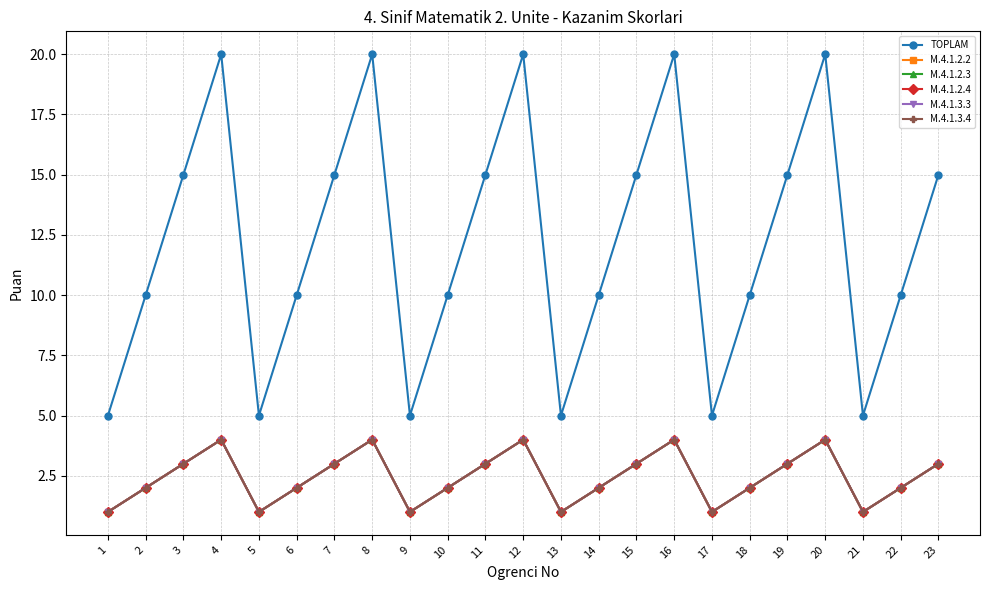

Is this an area chart (filled region under the line)?

No